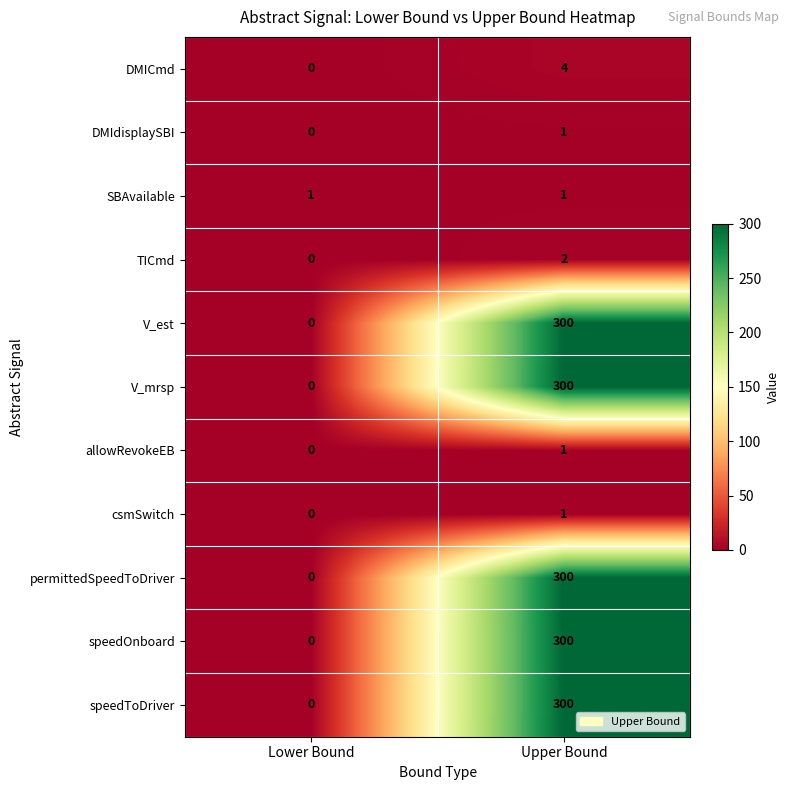

At how many categories does at least one series exceed 238?

1